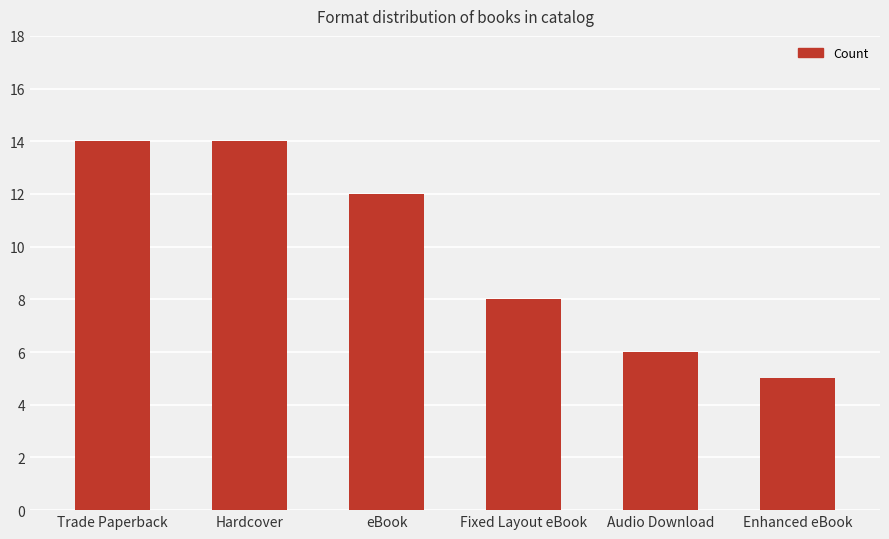

Is it true that the value at Hardcover is 7?

False